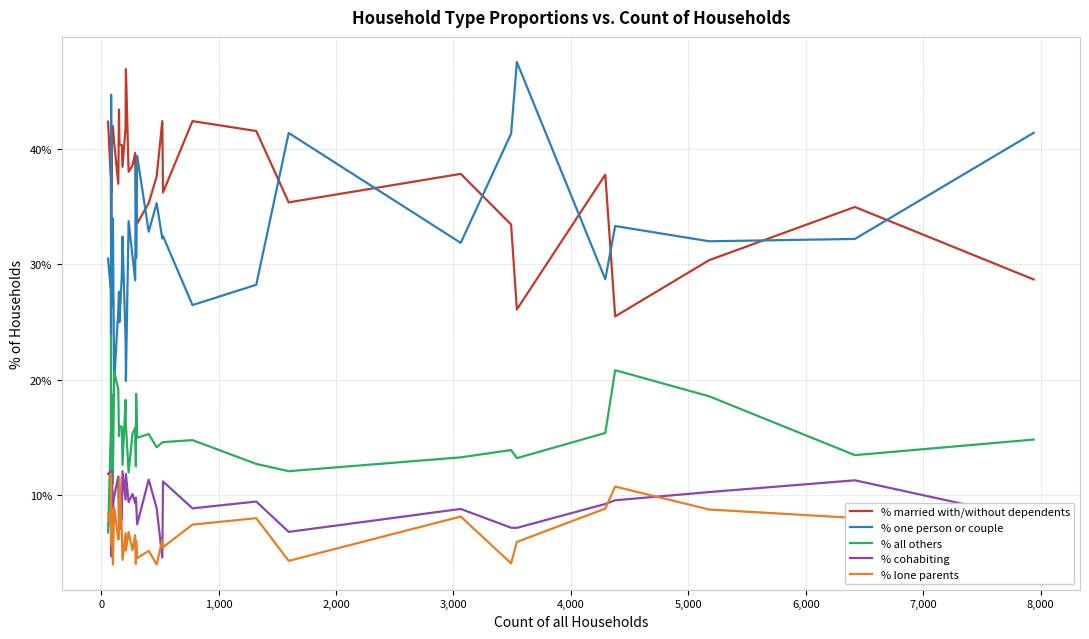

What is the total value across all series at 30?

100.0